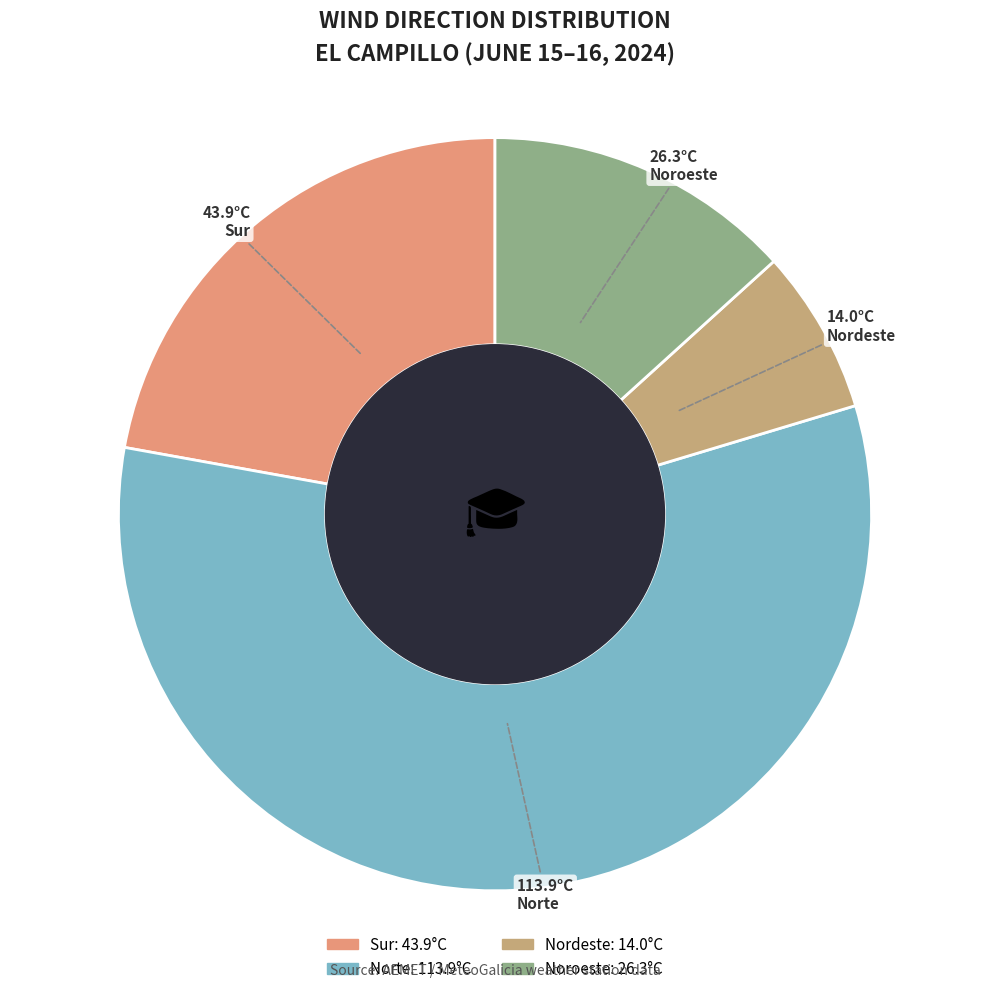

Is there a majority slice in this chart?

Yes